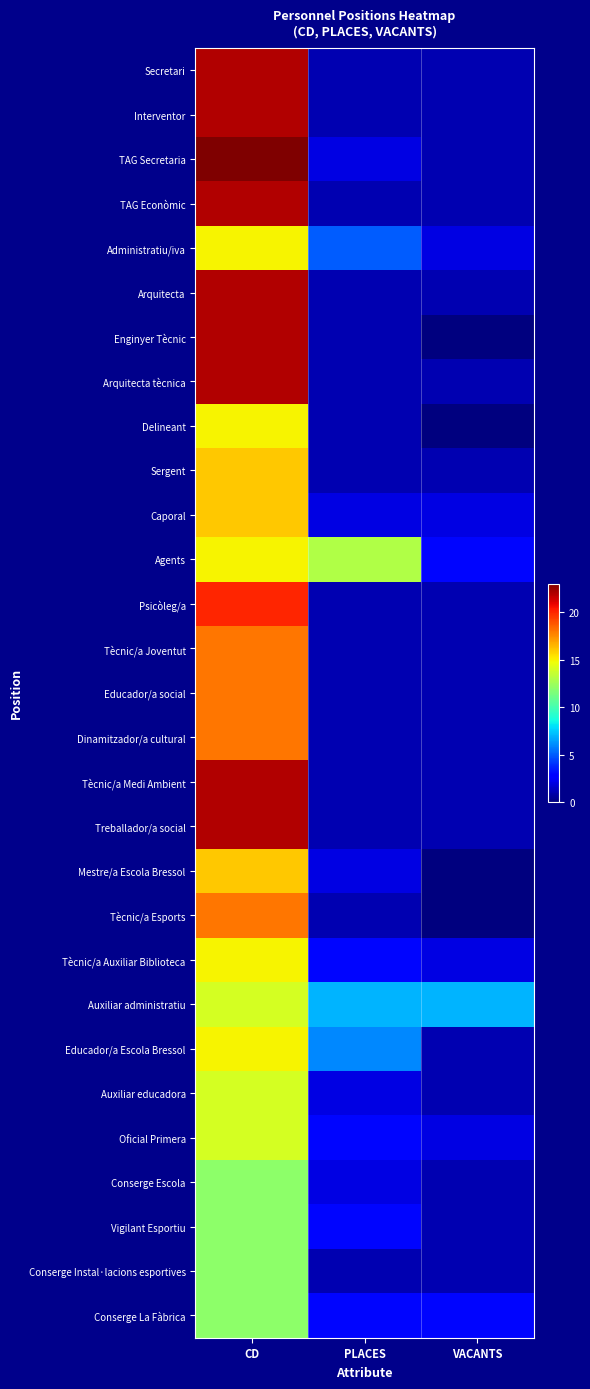

Reading left to right, extract all data points from this chart.

Secretari: CD=22	PLACES=1	VACANTS=1
Interventor: CD=22	PLACES=1	VACANTS=1
TAG Secretaria: CD=23	PLACES=2	VACANTS=1
TAG Econòmic: CD=22	PLACES=1	VACANTS=1
Administratiu/iva: CD=15	PLACES=5	VACANTS=2
Arquitecta: CD=22	PLACES=1	VACANTS=1
Enginyer Tècnic: CD=22	PLACES=1	VACANTS=0
Arquitecta tècnica: CD=22	PLACES=1	VACANTS=1
Delineant: CD=15	PLACES=1	VACANTS=0
Sergent: CD=16	PLACES=1	VACANTS=1
Caporal: CD=16	PLACES=2	VACANTS=2
Agents: CD=15	PLACES=13	VACANTS=3
Psicòleg/a: CD=20	PLACES=1	VACANTS=1
Tècnic/a Joventut: CD=18	PLACES=1	VACANTS=1
Educador/a social: CD=18	PLACES=1	VACANTS=1
Dinamitzador/a cultural: CD=18	PLACES=1	VACANTS=1
Tècnic/a Medi Ambient: CD=22	PLACES=1	VACANTS=1
Treballador/a social: CD=22	PLACES=1	VACANTS=1
Mestre/a Escola Bressol: CD=16	PLACES=2	VACANTS=0
Tècnic/a Esports: CD=18	PLACES=1	VACANTS=0
Tècnic/a Auxiliar Biblioteca: CD=15	PLACES=3	VACANTS=2
Auxiliar administratiu: CD=14	PLACES=7	VACANTS=7
Educador/a Escola Bressol: CD=15	PLACES=6	VACANTS=1
Auxiliar educadora: CD=14	PLACES=2	VACANTS=1
Oficial Primera: CD=14	PLACES=3	VACANTS=2
Conserge Escola: CD=12	PLACES=2	VACANTS=1
Vigilant Esportiu: CD=12	PLACES=3	VACANTS=1
Conserge Instal·lacions esportives: CD=12	PLACES=1	VACANTS=1
Conserge La Fàbrica: CD=12	PLACES=3	VACANTS=3